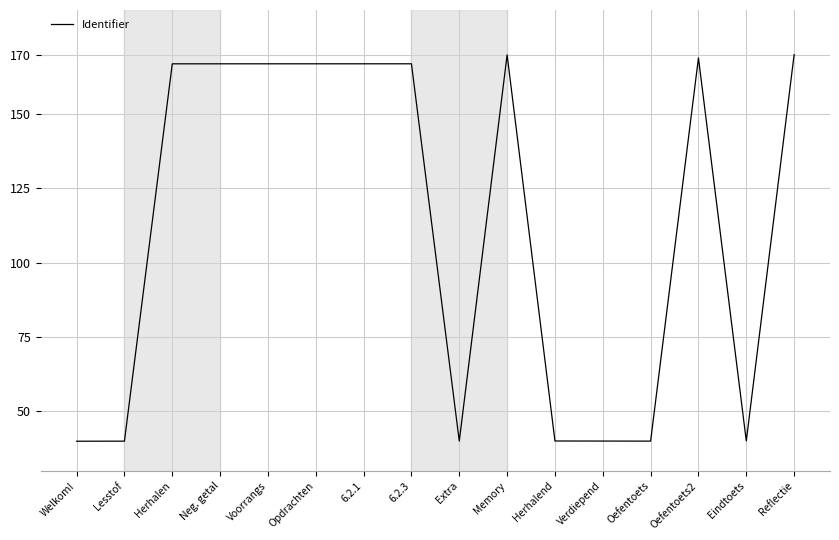

What is the average value?

111.9